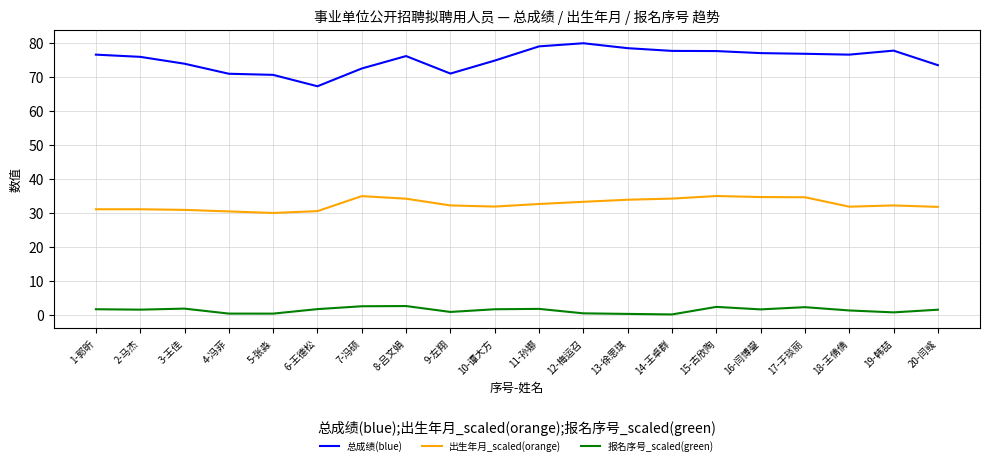

True or false: 报名序号_scaled(green) and 总成绩(blue) intersect in this chart.

False